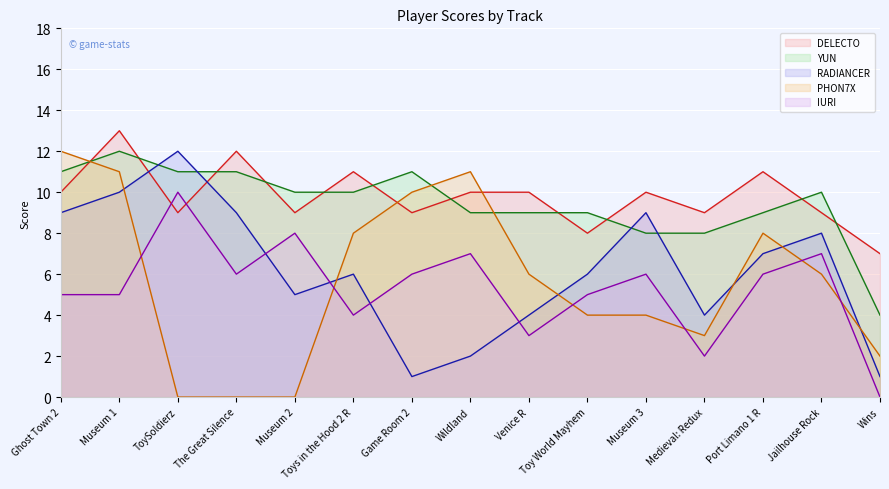

Read the YUN value at Venice R.

9